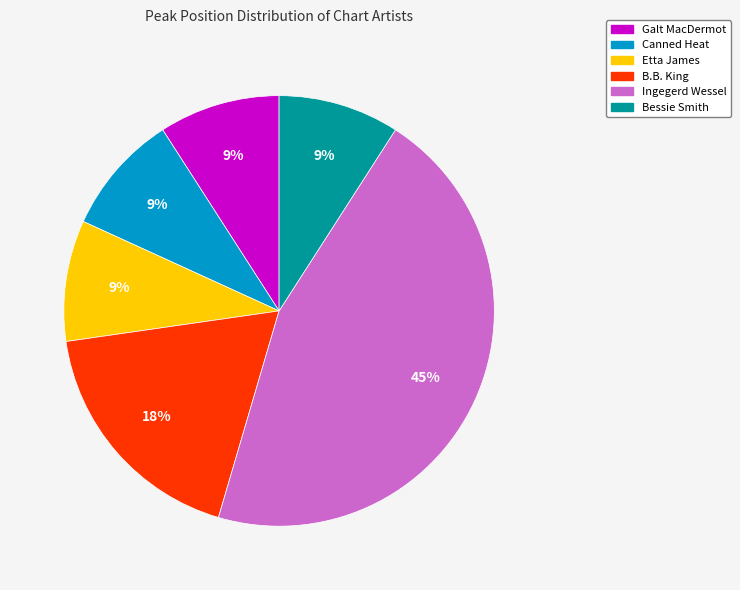

The B.B. King slice represents 18% of the pie. True or false?

True